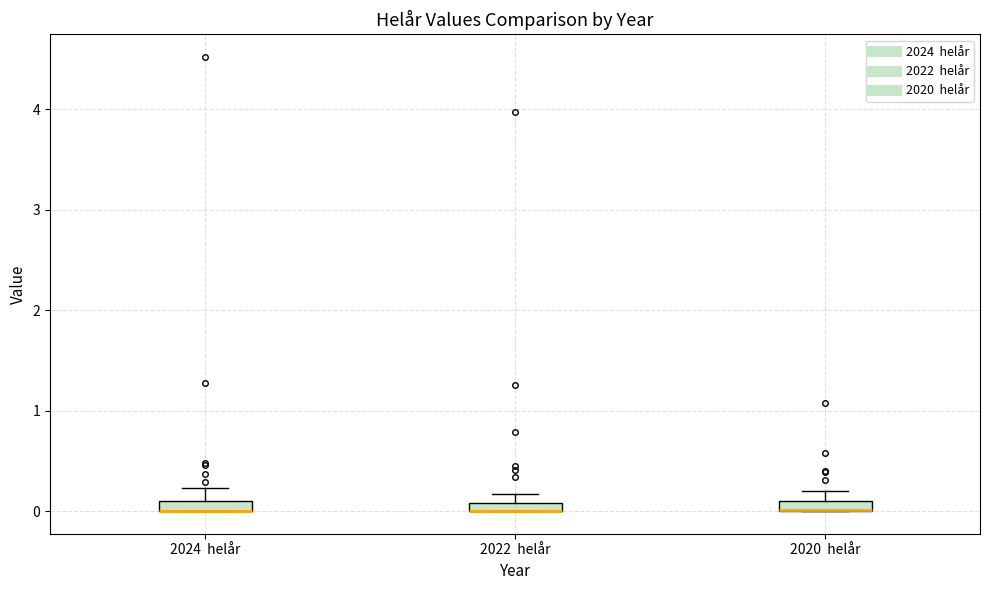

Where does the upper whisker of the box for 2020 helår end on the y-axis? The values are not printed on the chart, so give them approximately, as read against the axis.

0.2